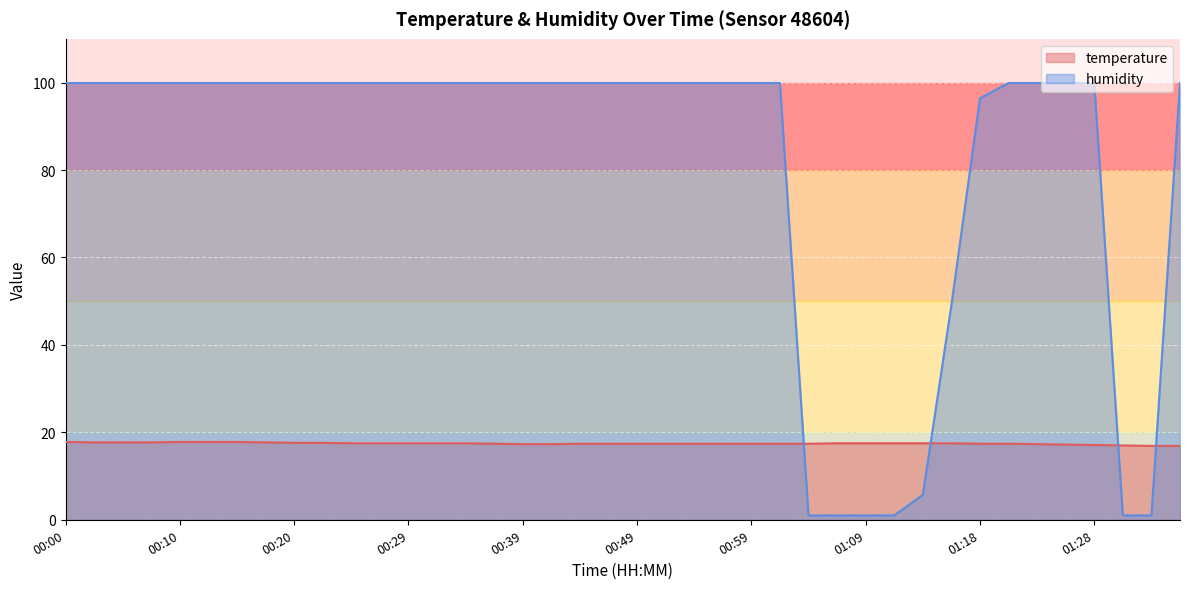

What is the average value of the temperature series?

17.4